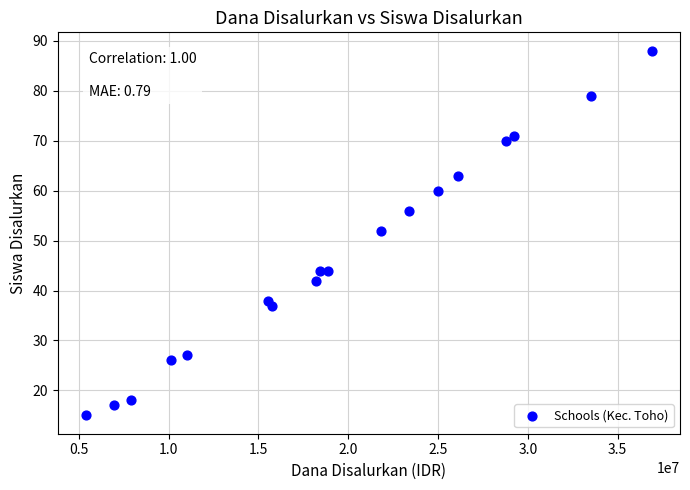

What is the range of X values (max minus min)?

31500000